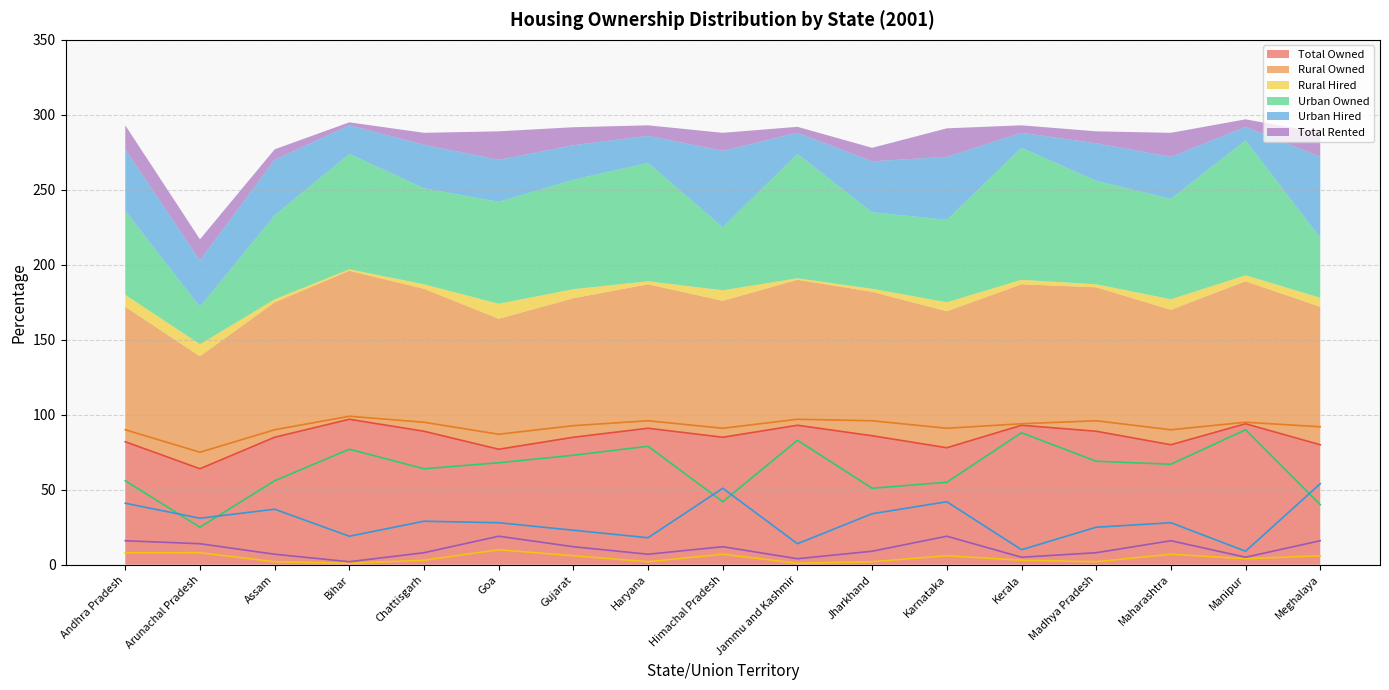

What is the maximum value shown in the chart?

99.0